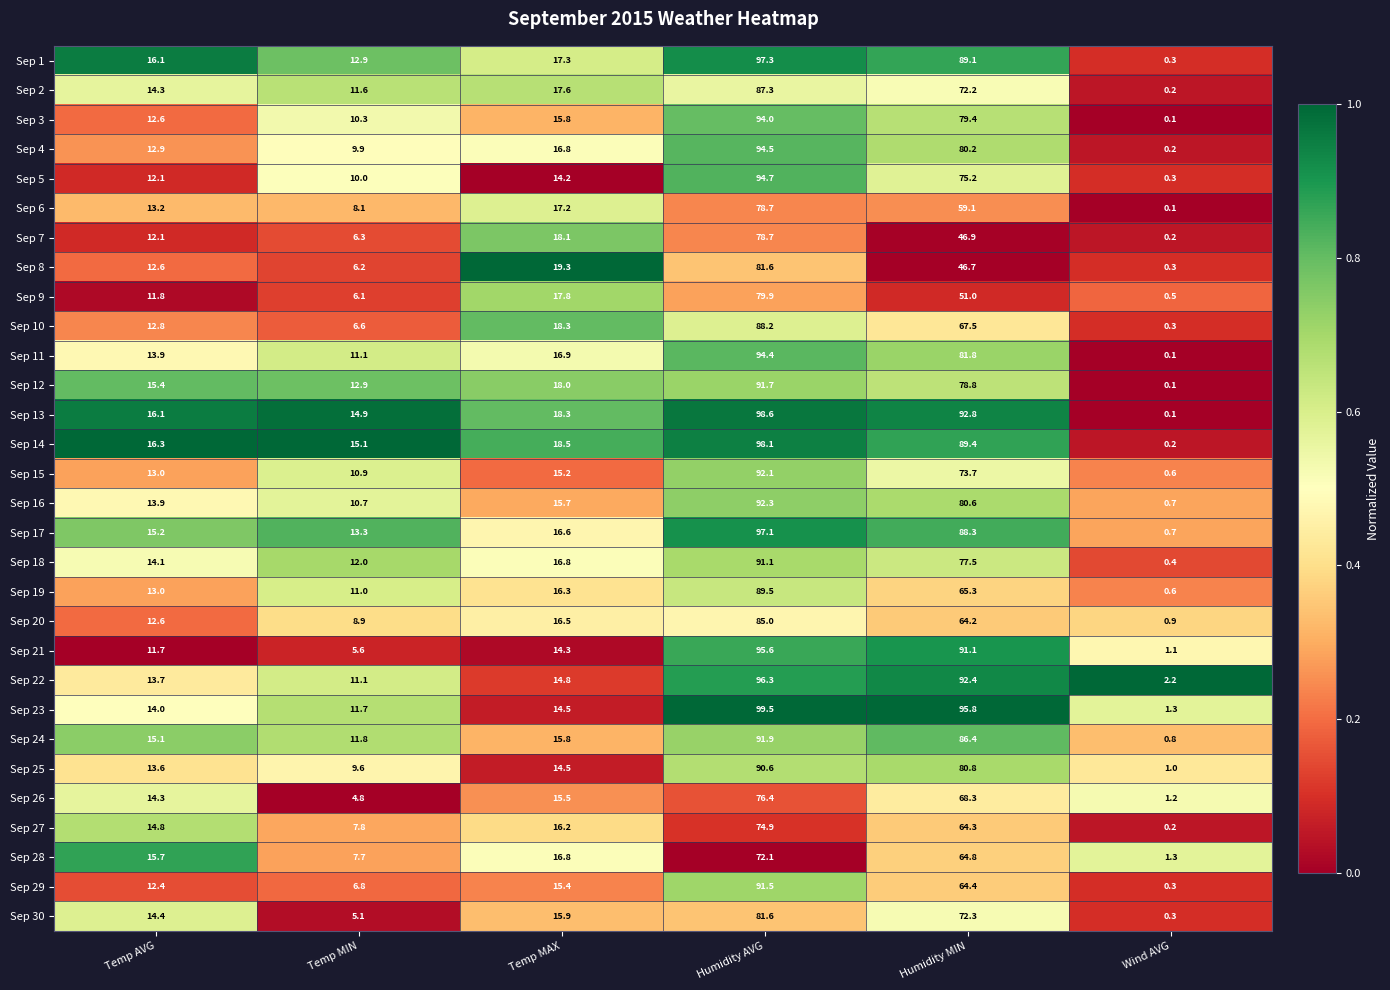

Count the number of categories in the chart.

6